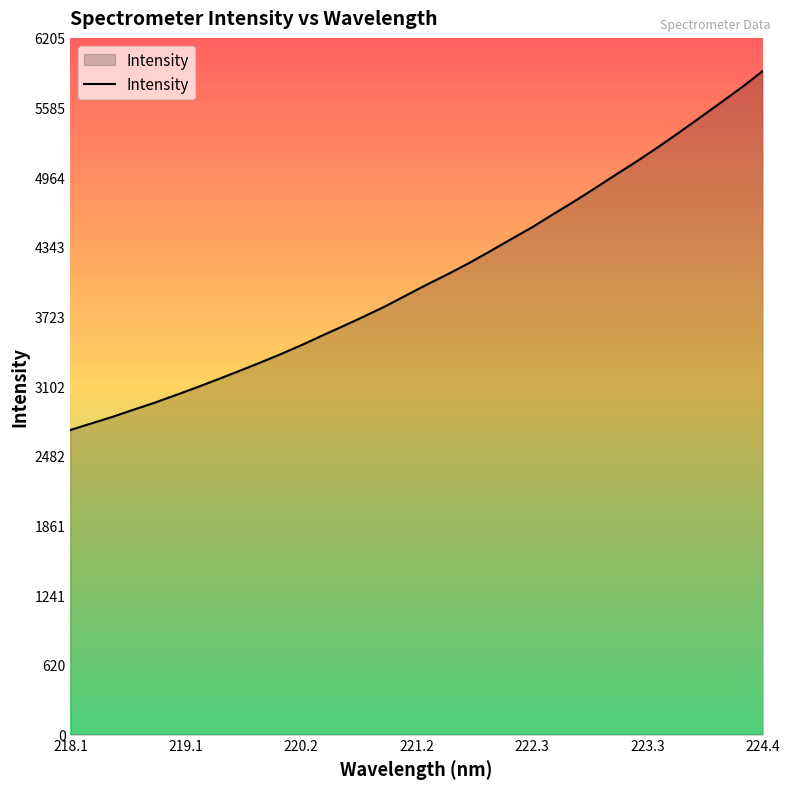

What is the maximum value shown in the chart?

5910.2